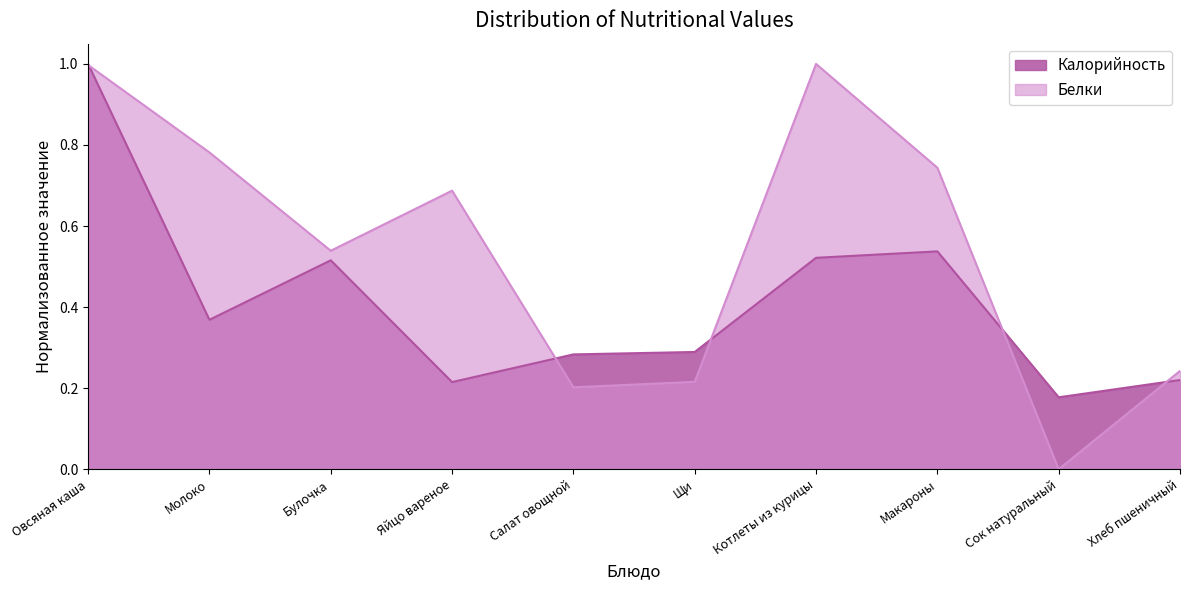

How many lines are shown in the chart?

2